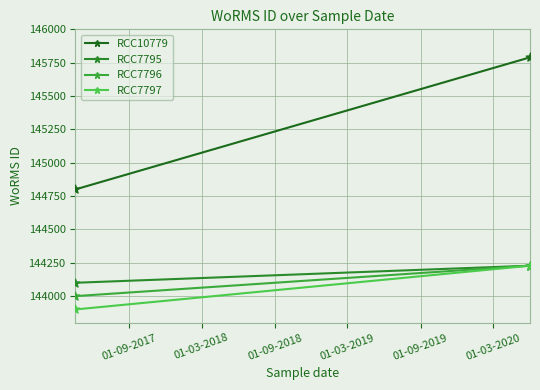

Is the value of RCC10779 at 01-09-2017 greater than the value of RCC7797 at 01-03-2018?

Yes